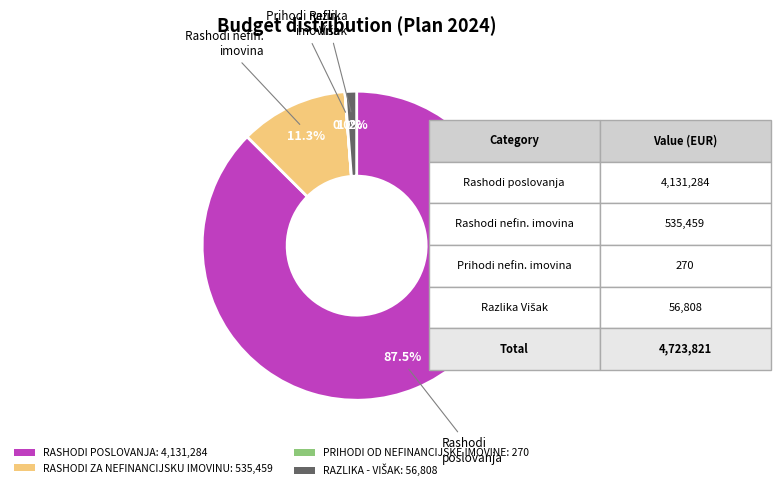

Does RASHODI POSLOVANJA: 4,131,284 account for over 50% of the chart?

Yes